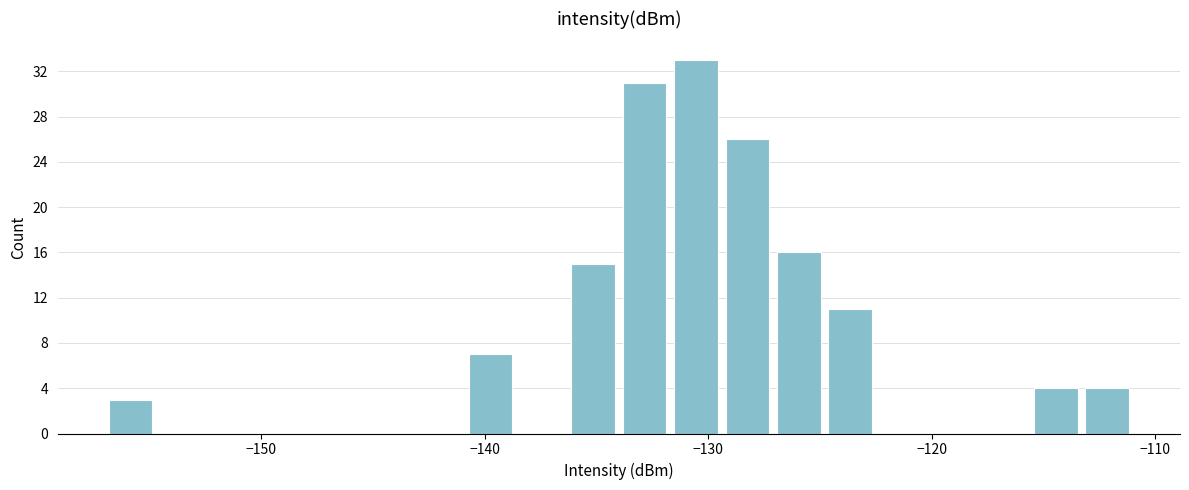

Read against the x-axis, roughly where is the centre of the tallest bar?

-131